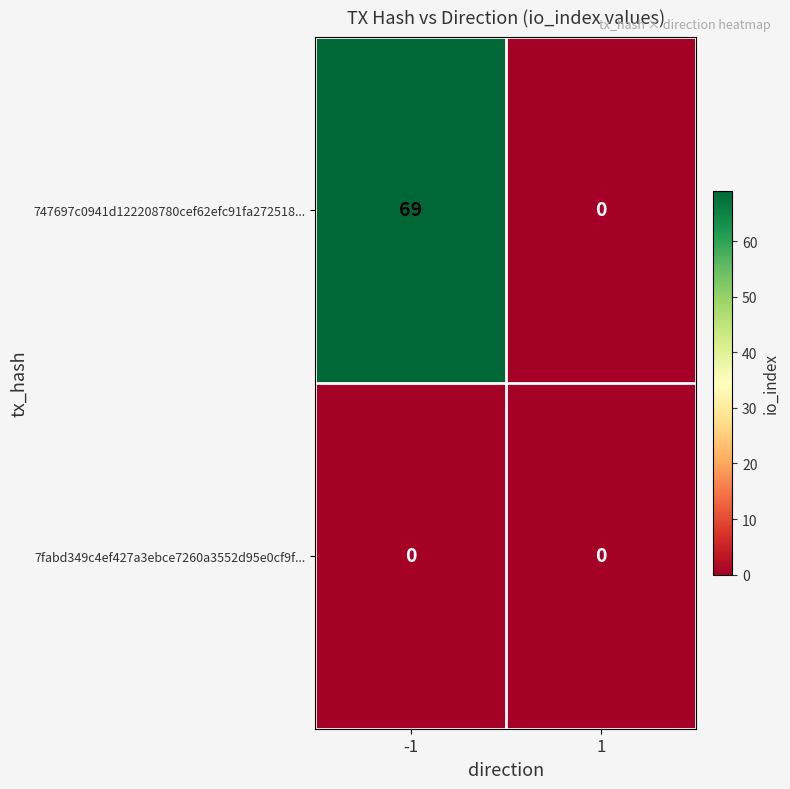

Which series has the widest spread of values?

747697c0941d122208780cef62efc91fa272518...